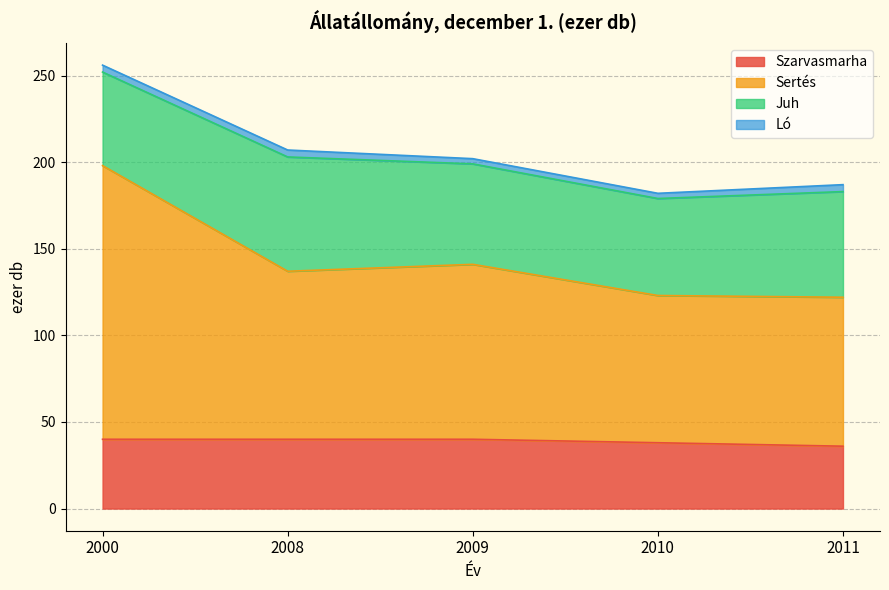

What is the average value of the Szarvasmarha series?

39